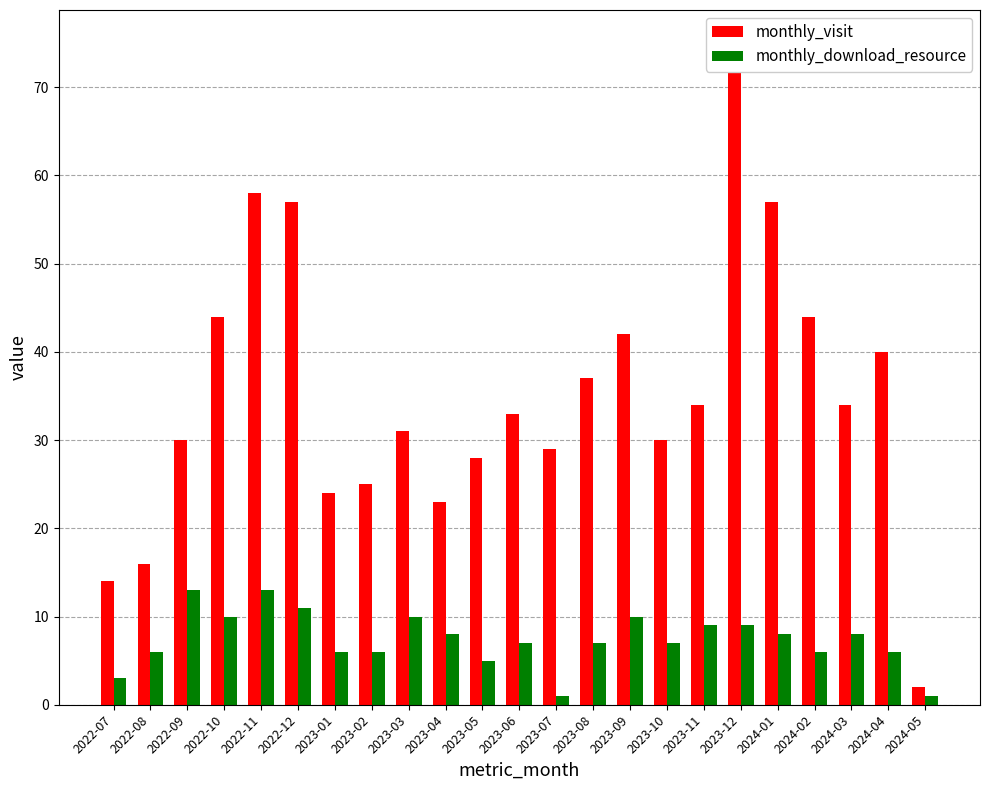

How many bars are there in total?

46